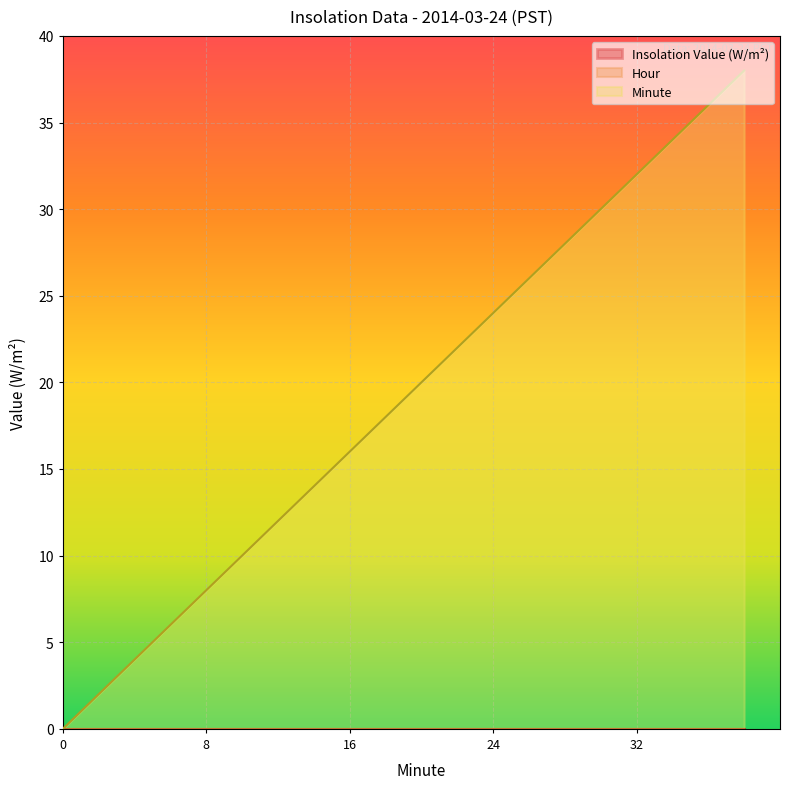

Which series has the widest spread of values?

Minute